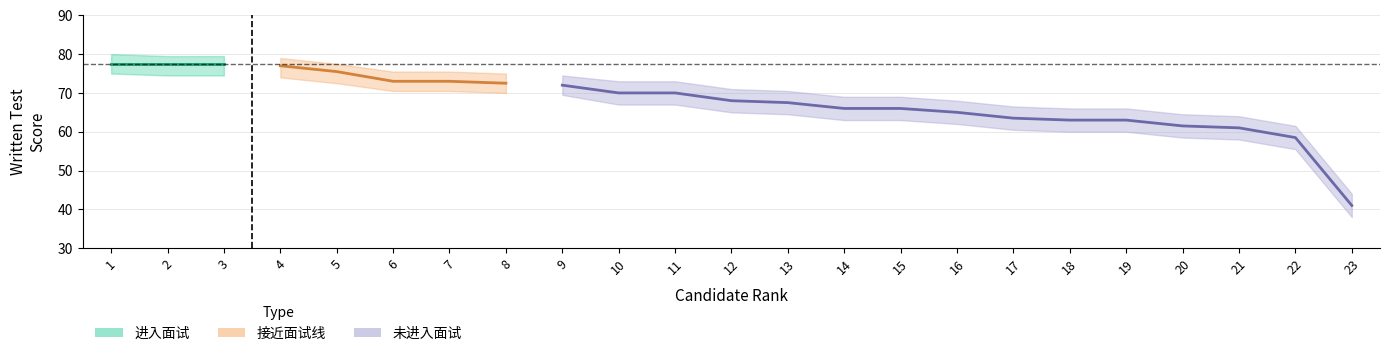

Reading left to right, list all the values displayed in this chart.

scores: 77.5	77.5	77.5	77.0	75.5	73.0	73.0	72.5	72.0	70.0	70.0	68.0	67.5	66.0	66.0	65.0	63.5	63.0	63.0	61.5	61.0	58.5	41.0
upper: 80.0	79.5	79.5	79.0	77.5	75.5	75.5	75.0	74.5	73.0	73.0	71.0	70.5	69.0	69.0	68.0	66.5	66.0	66.0	64.5	64.0	61.5	44.0
lower: 75.0	74.5	74.5	74.0	72.5	70.5	70.5	70.0	69.5	67.0	67.0	65.0	64.5	63.0	63.0	62.0	60.5	60.0	60.0	58.5	58.0	55.5	38.0